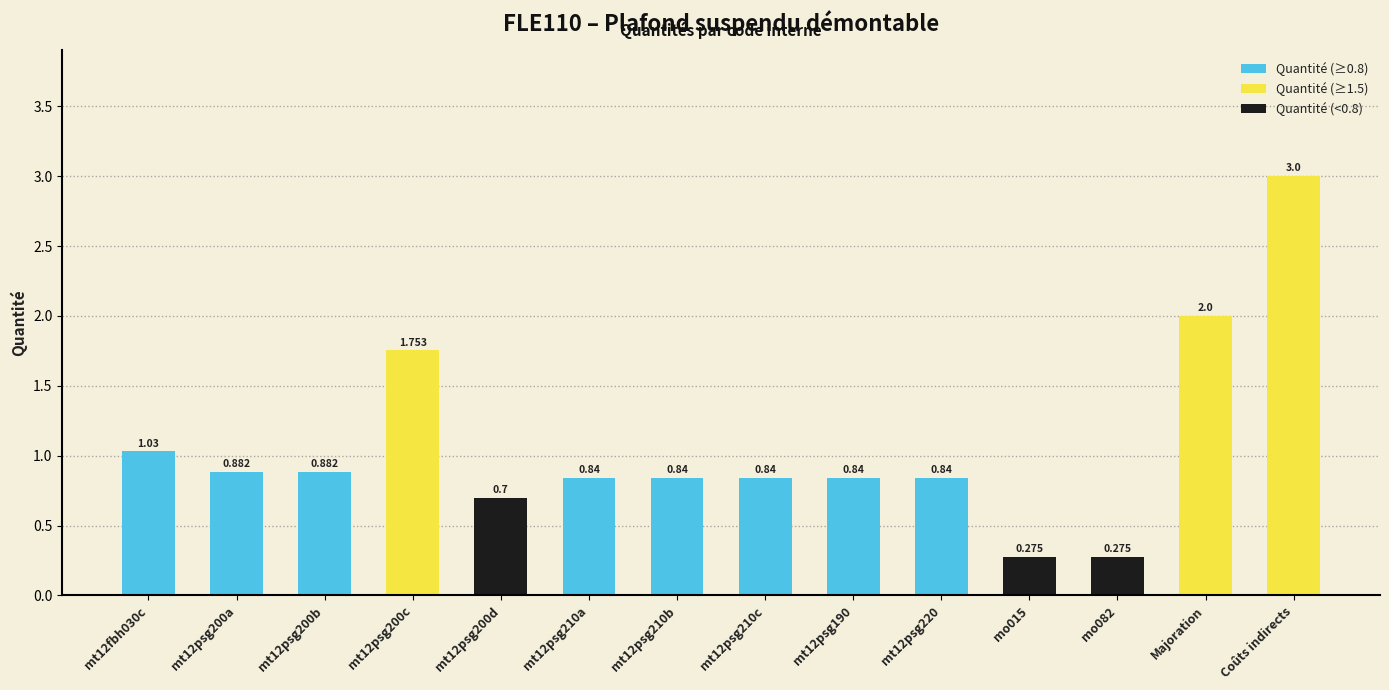

What is the greatest value displayed?

3.0